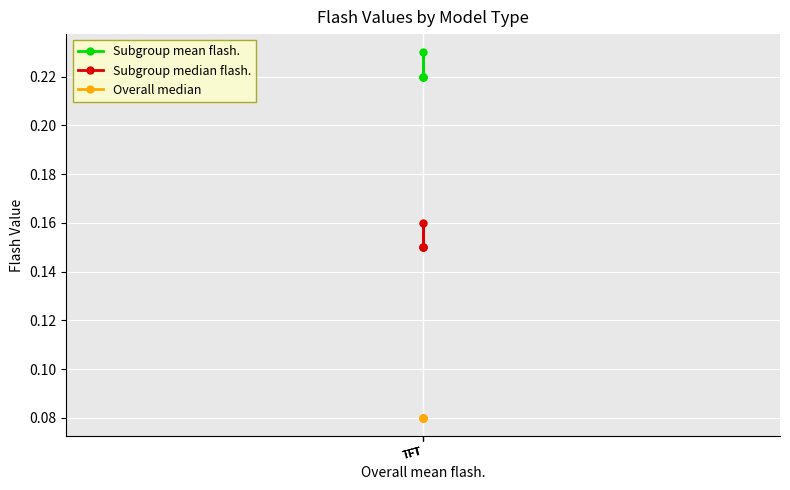

Does the chart display data point markers on the line(s)?

Yes